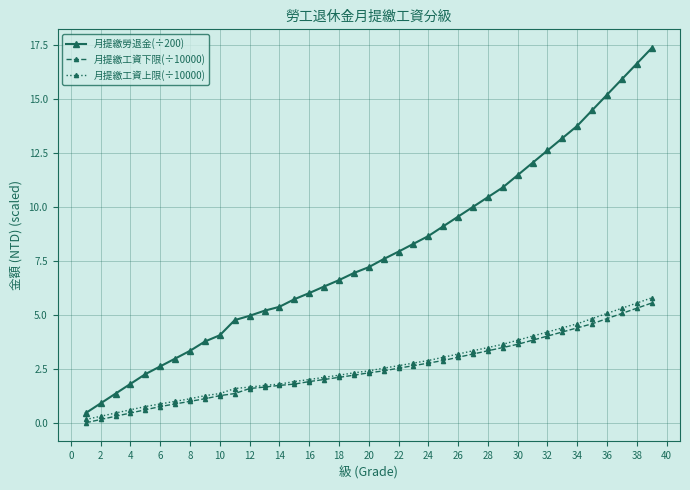

What is the value of the 月提繳工資下限(÷10000) point at the 26th from the left?

3.0